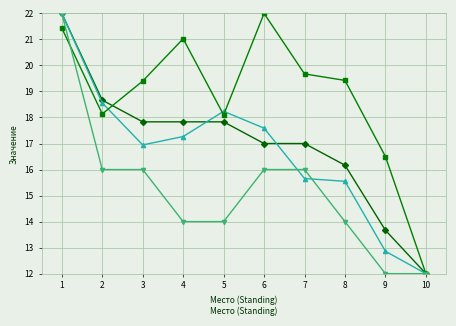

What is the spread (max minus min) of values at 7?

4.0